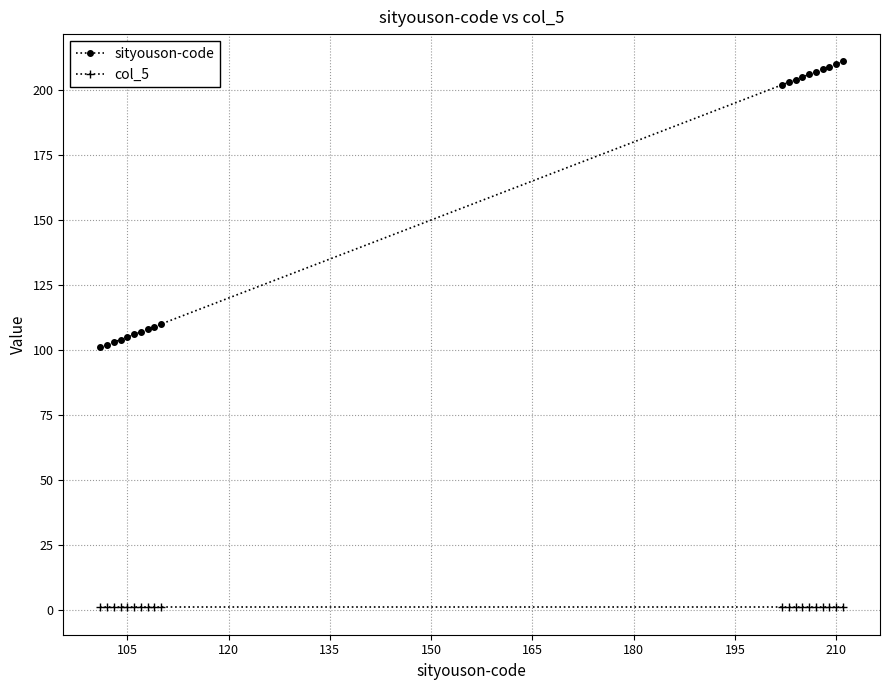

What is the value of the col_5 point at the 11th from the left?

1